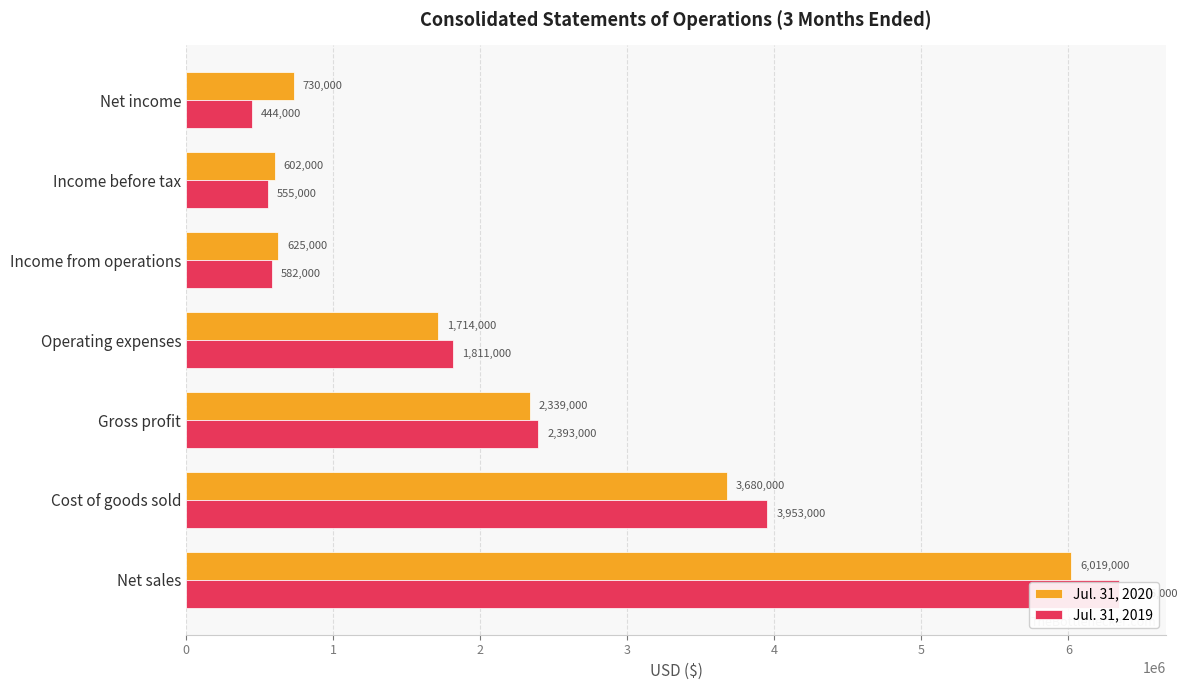

Reading left to right, transcribe all the data shown in this chart.

Jul. 31, 2020: 6019000	3680000	2339000	1714000	625000	602000	730000
Jul. 31, 2019: 6346000	3953000	2393000	1811000	582000	555000	444000